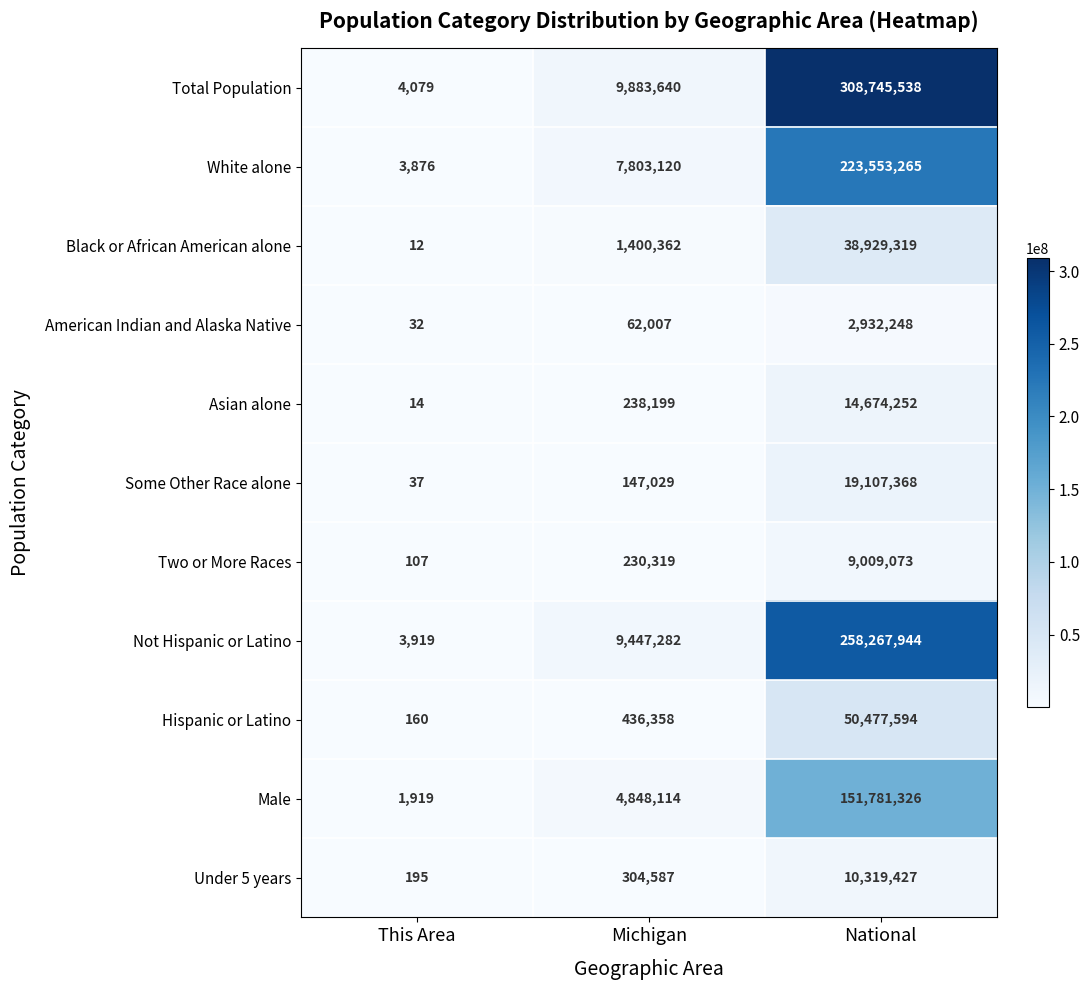

What is the total value across all series at National?

1087797354